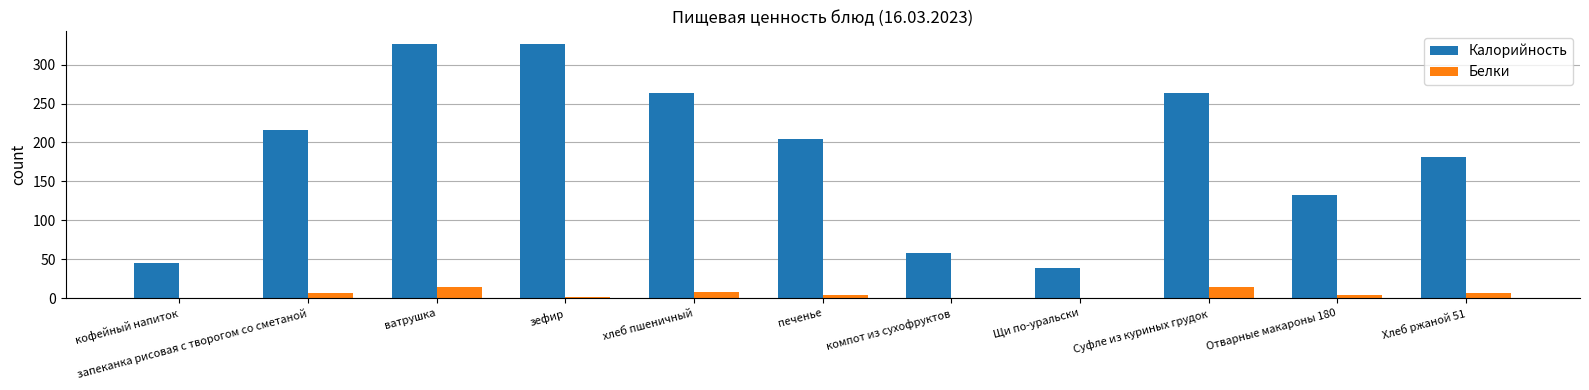

What is the maximum value for Калорийность?

326.4